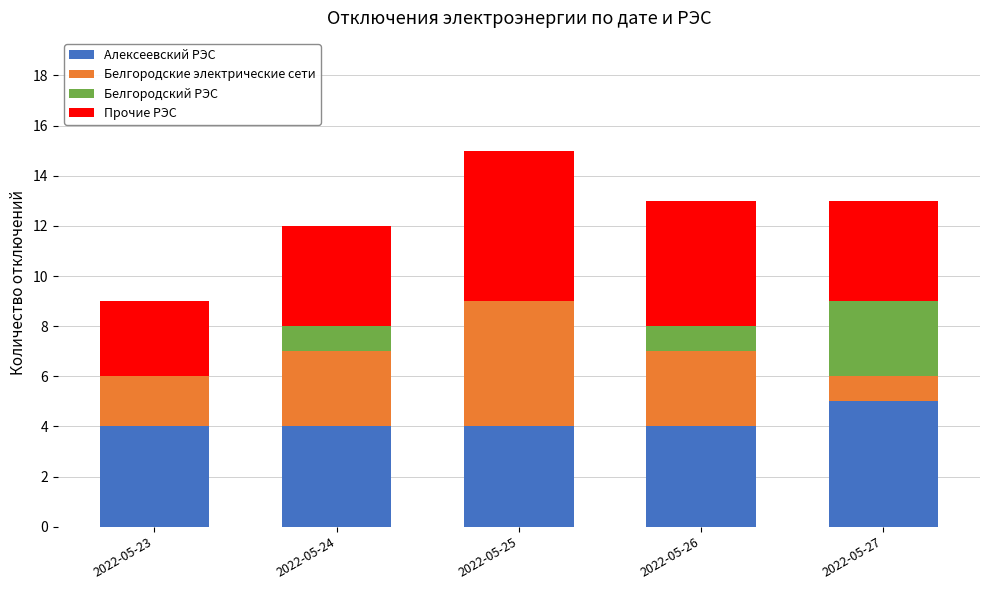

Which category has the highest value in the Алексеевский РЭС series?

2022-05-27